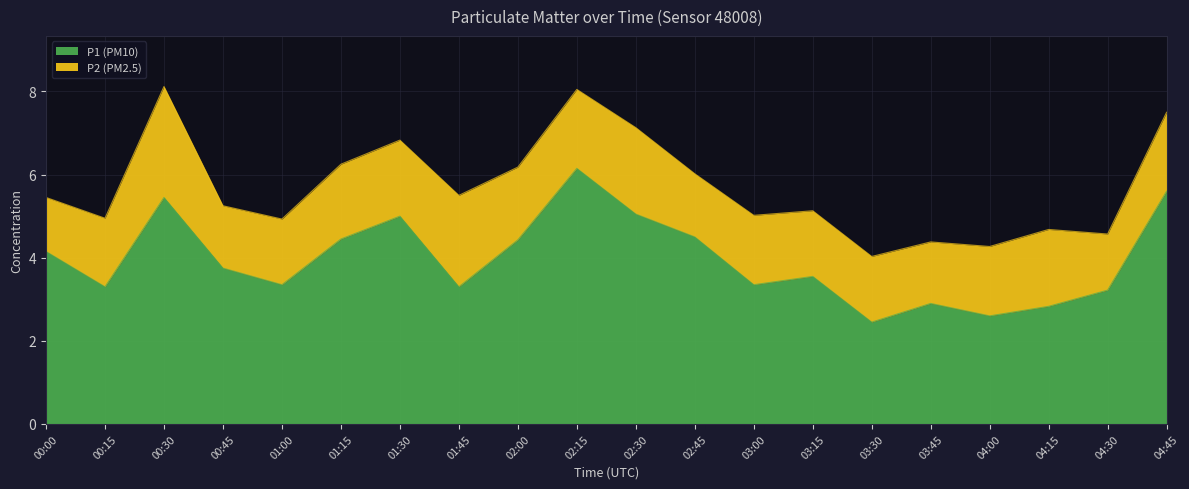

True or false: the data shows 2.5 at 00:30.

False